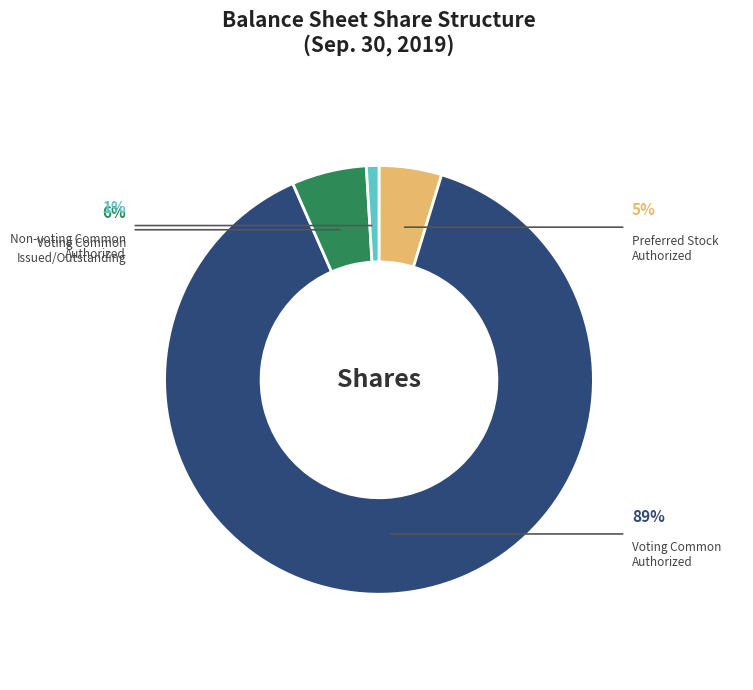

To the nearest percent, what is the difference between the largest and smallest slice percentages?

88%